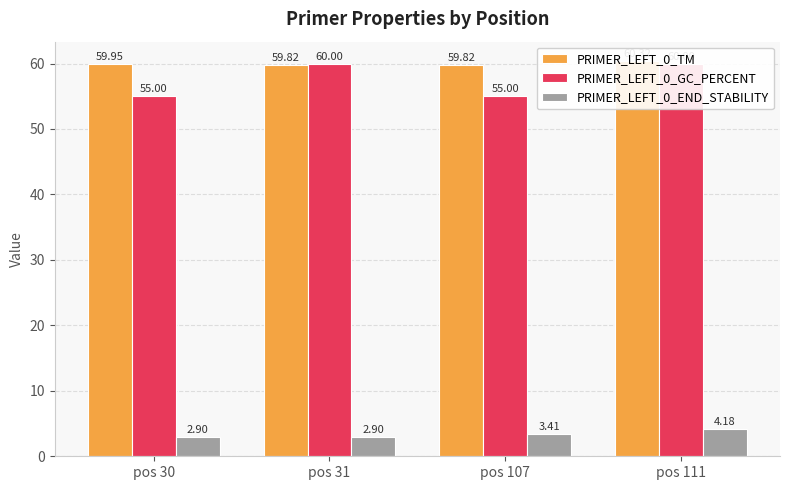

How many PRIMER_LEFT_0_END_STABILITY values are between 2 and 4?

3